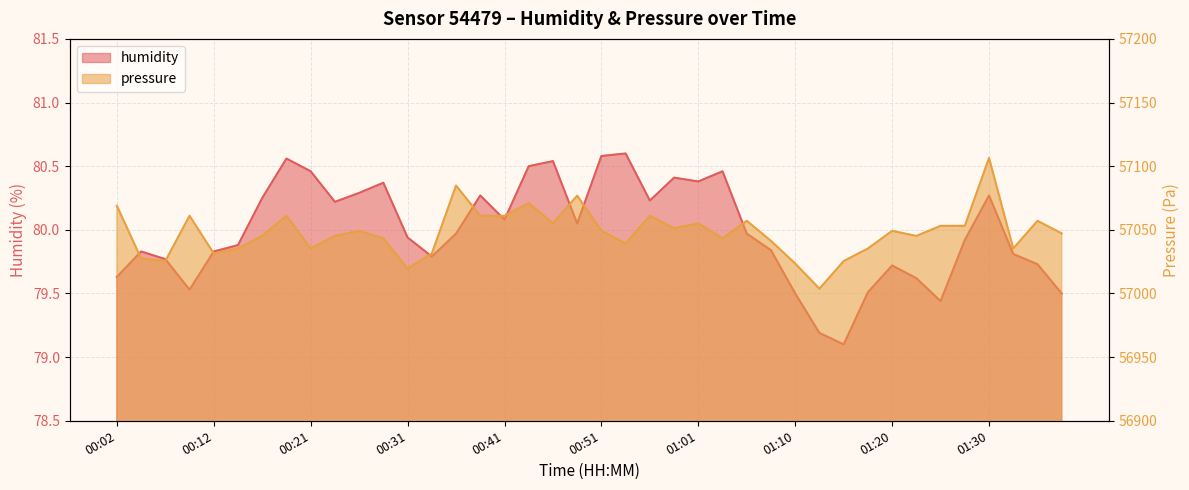

Which has a higher value, 01:10 or 00:17?

00:17